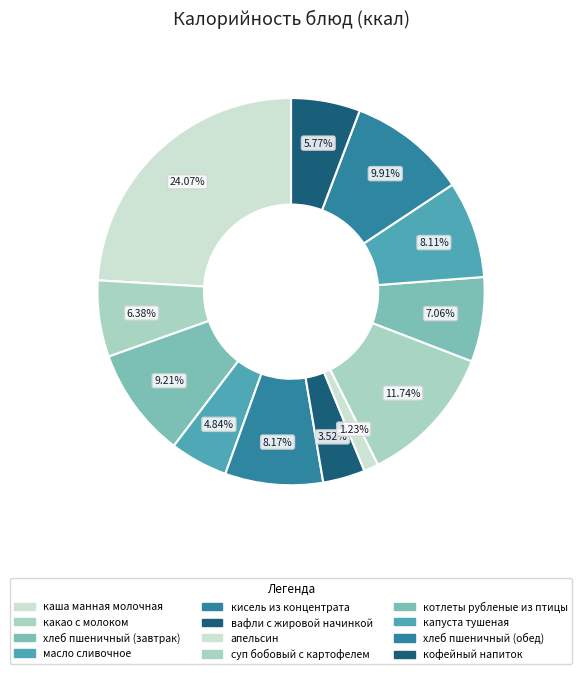

True or false: капуста тушеная accounts for 8% of the total.

True